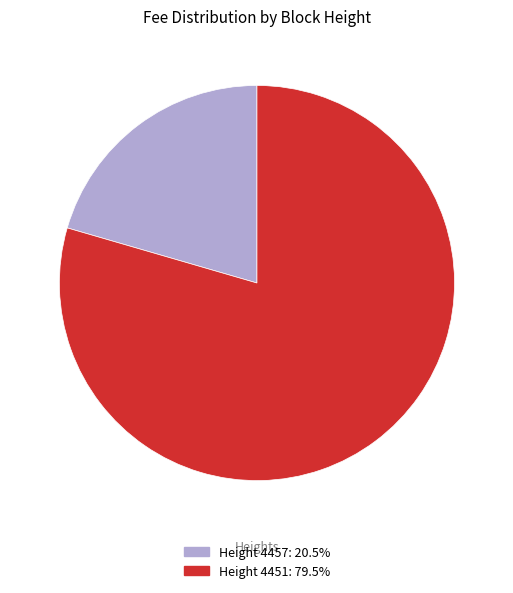

How many segments does this pie chart have?

2